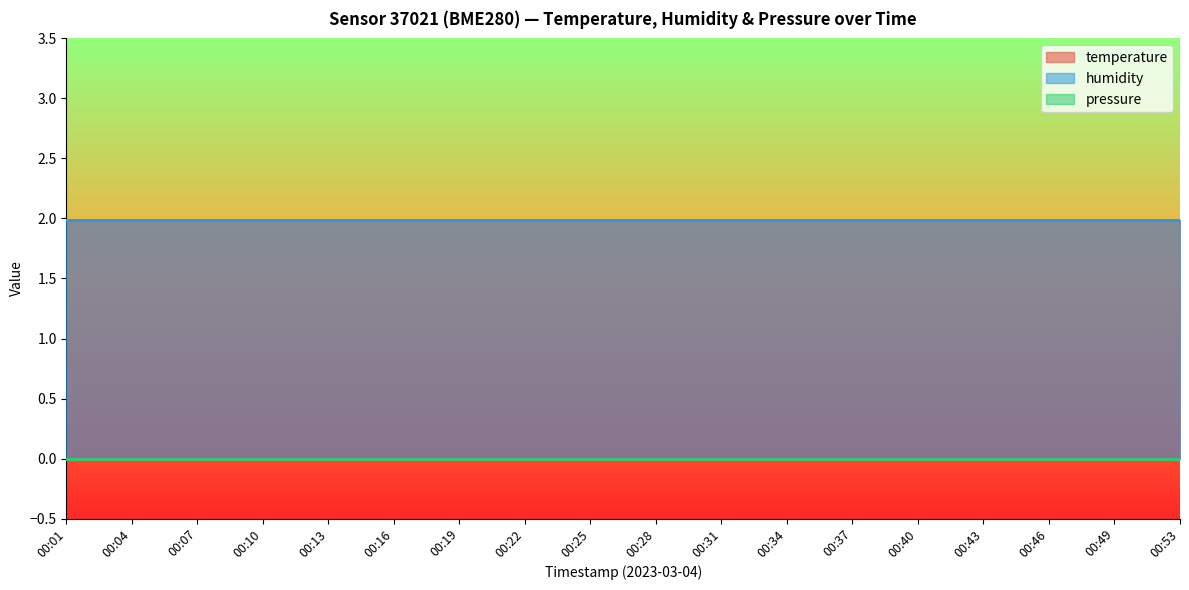

The humidity series shows 2.0 at 00:53. True or false?

True